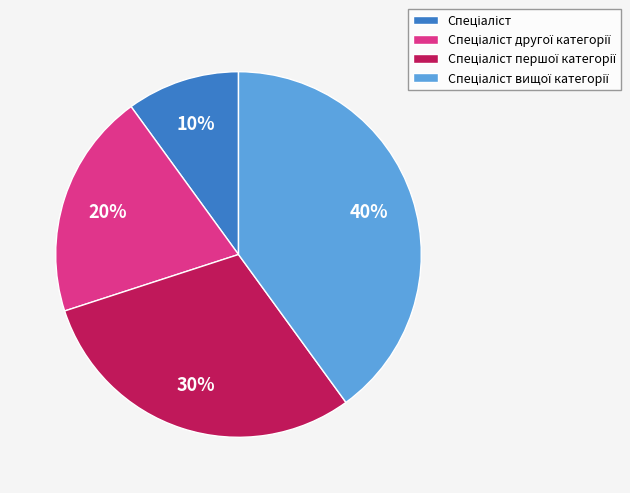

To the nearest percent, what is the average slice percentage?

25%